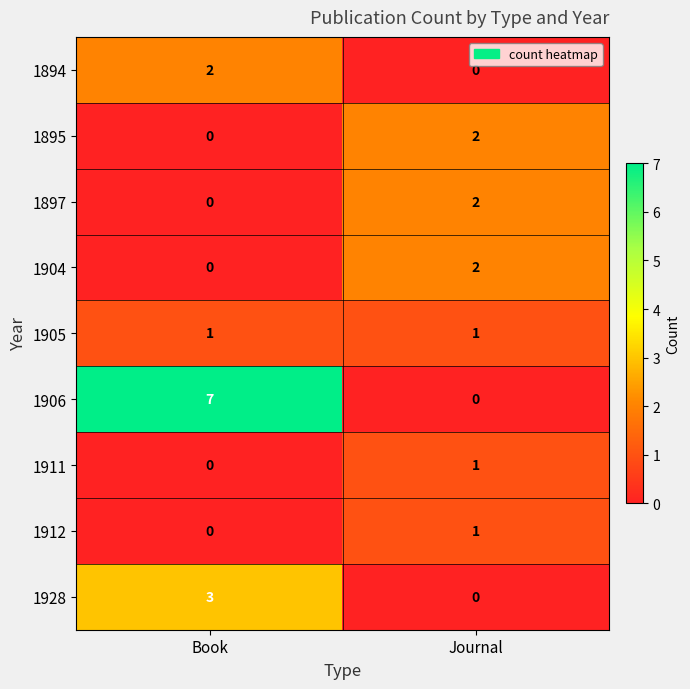

What is the difference between the highest and lowest values at Book?

7